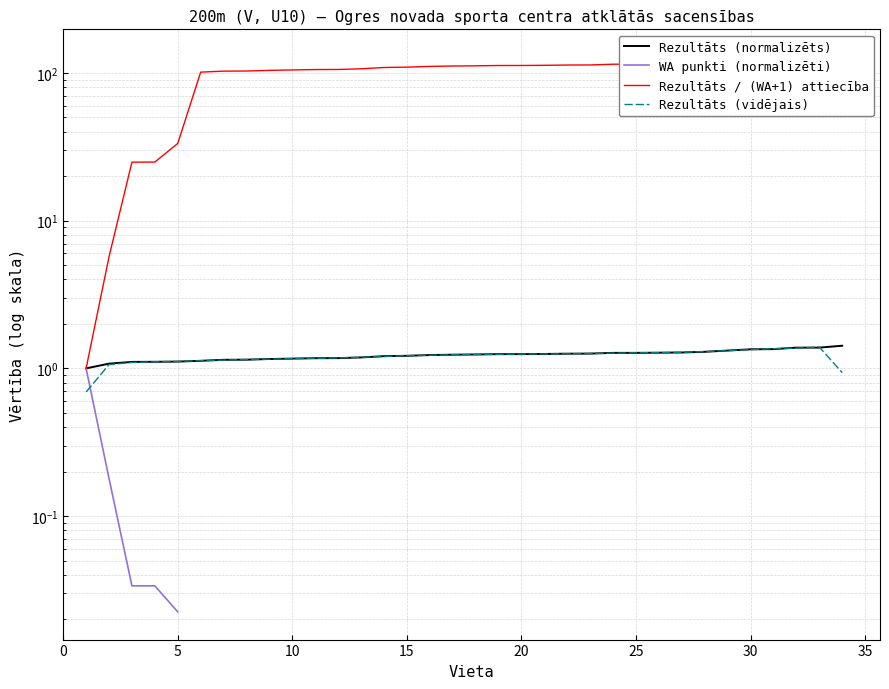

True or false: Rezultāts / (WA+1) attiecība and Rezultāts (normalizēts) intersect in this chart.

False